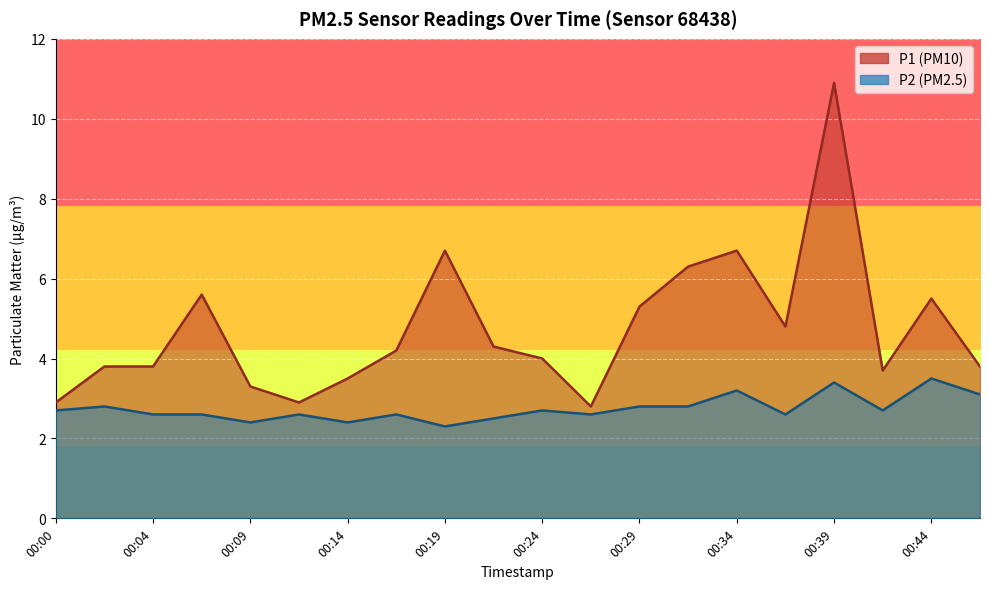

Which series has the largest range (max minus min)?

P1